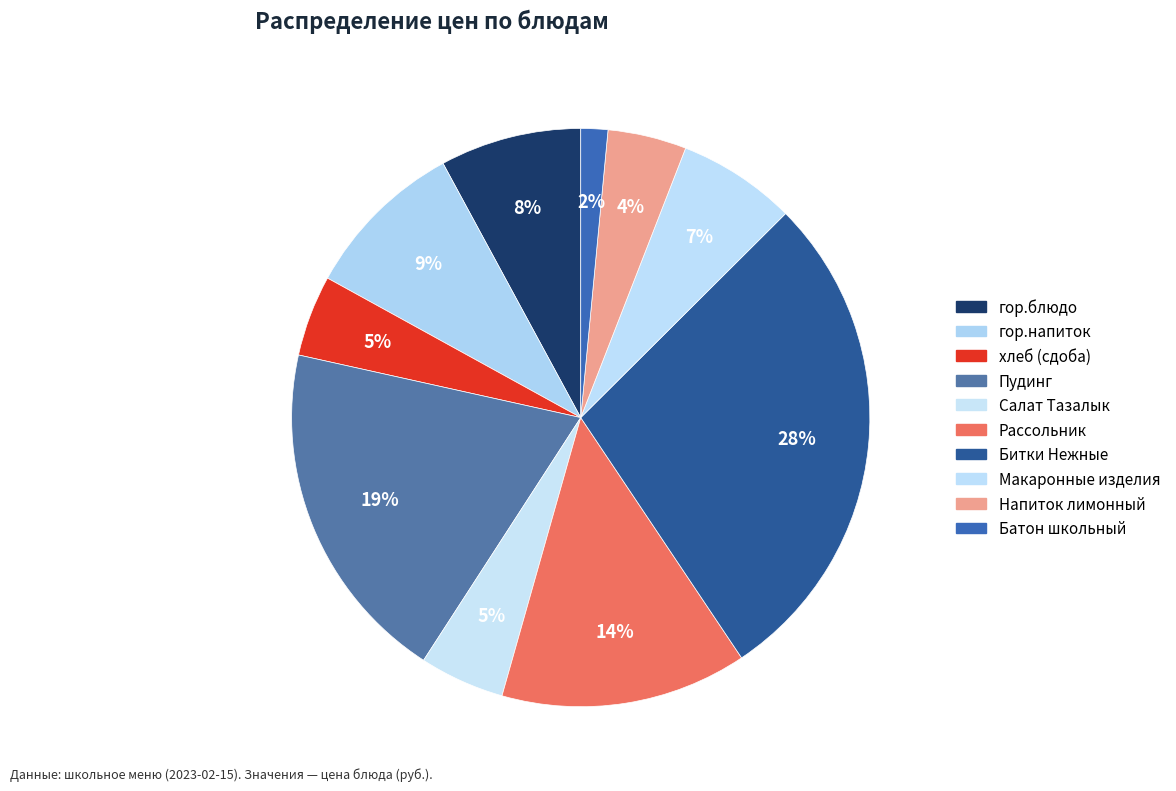

How many slices are in this pie chart?

10